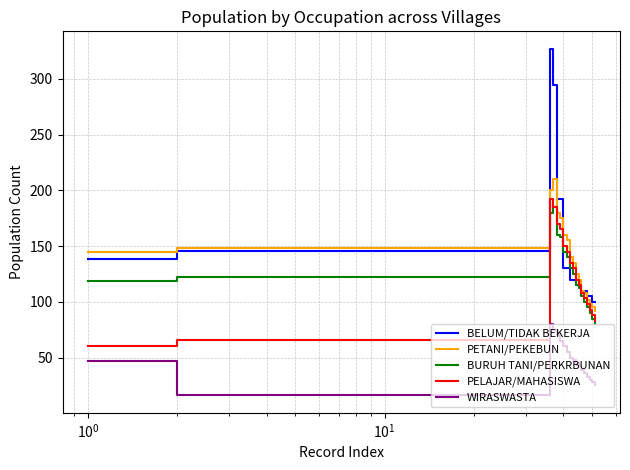

True or false: PETANI/PEKEBUN and WIRASWASTA cross at least once.

False